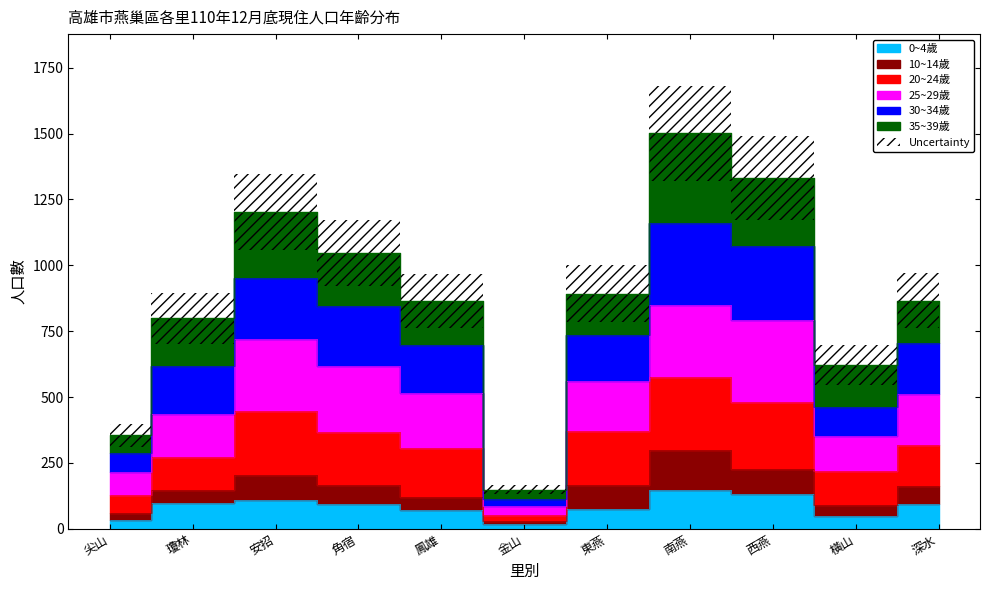

Does the chart have visible grid lines?

No